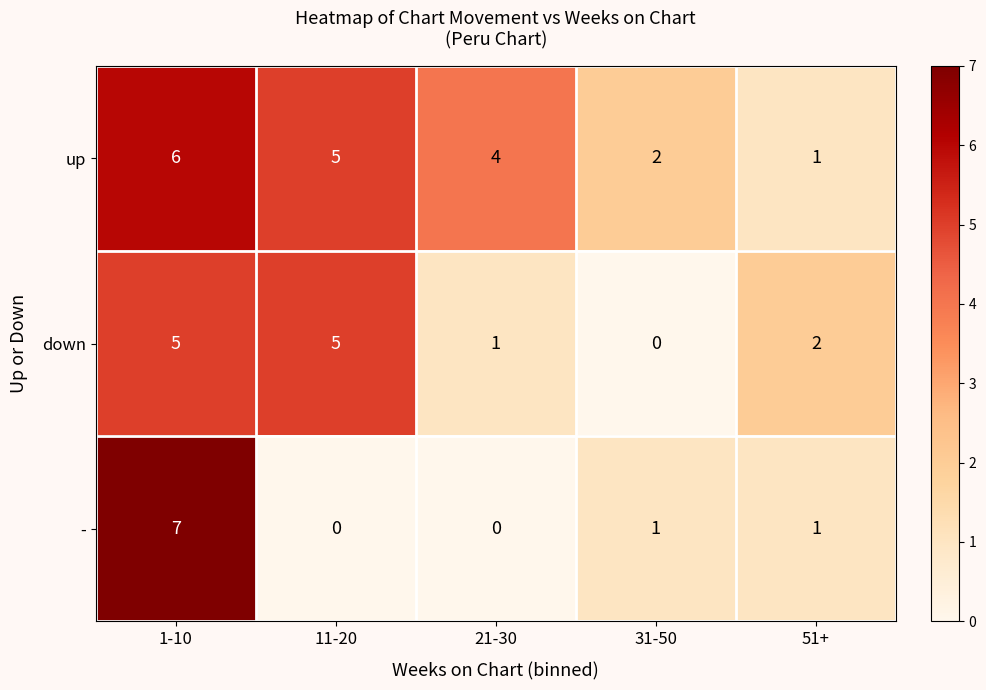

Rank the series by their maximum value, from highest to lowest.

-, up, down